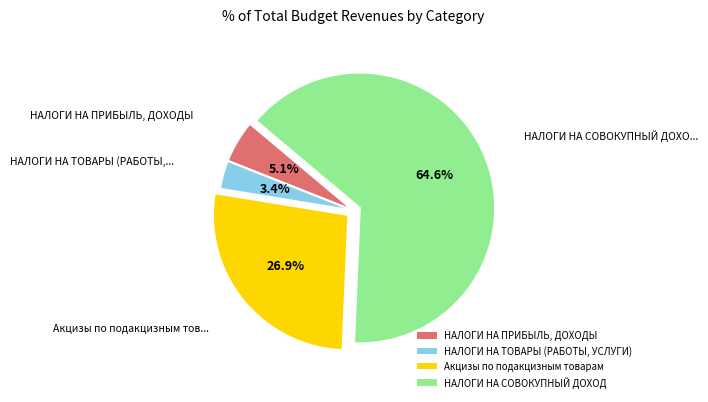

To the nearest percent, what percentage of the pie is НАЛОГИ НА СОВОКУПНЫЙ ДОХОД?

65%